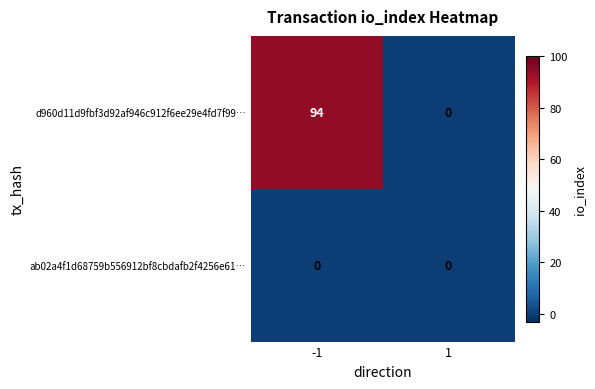

Rank the series at -1 from lowest to highest value.

ab02a4f1d68759b556912bf8cbdafb2f4256e61…, d960d11d9fbf3d92af946c912f6ee29e4fd7f99…